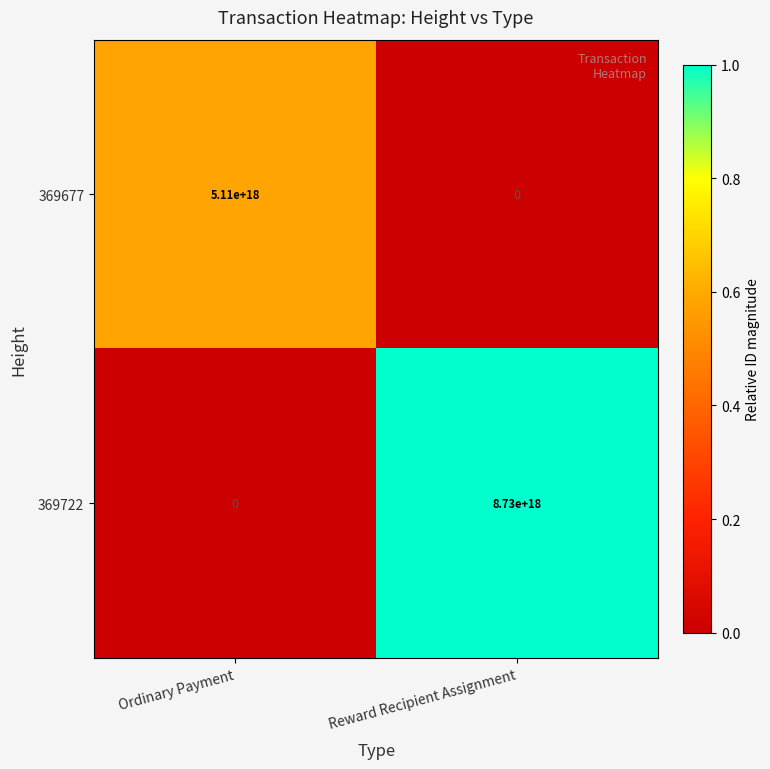

Which series has the widest spread of values?

369722